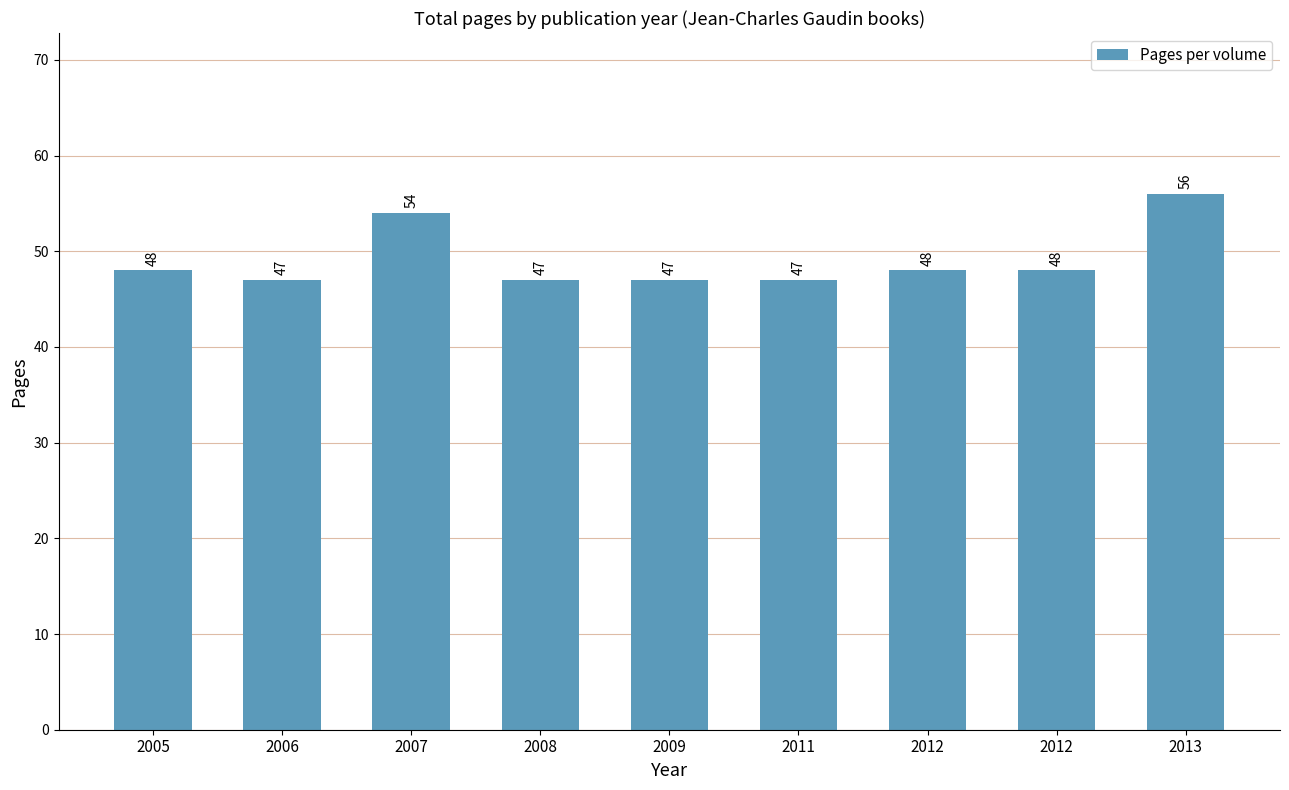

Does the chart contain stacked bars?

No